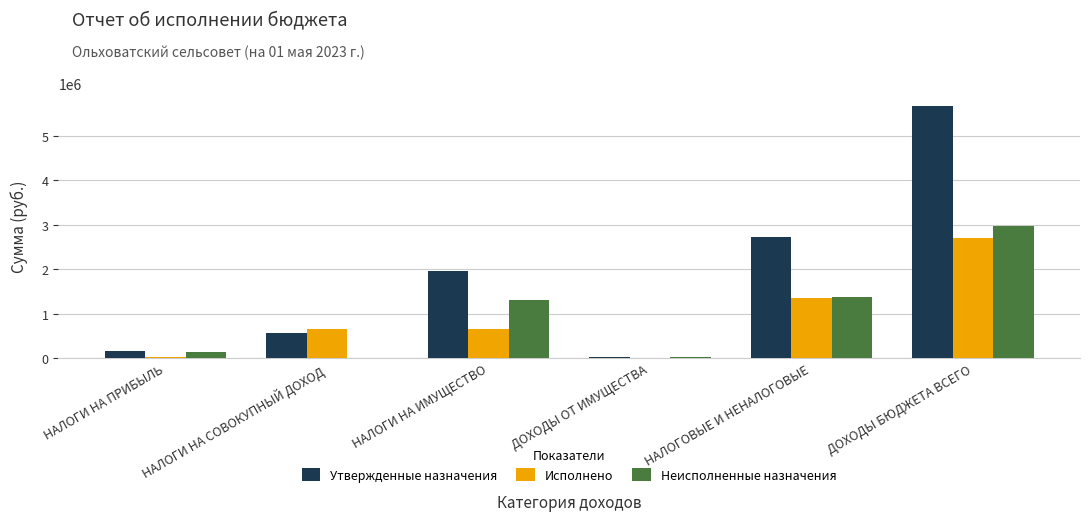

Between НАЛОГИ НА СОВОКУПНЫЙ ДОХОД and НАЛОГИ НА ИМУЩЕСТВО, which series saw the biggest shift?

Утвержденные назначения